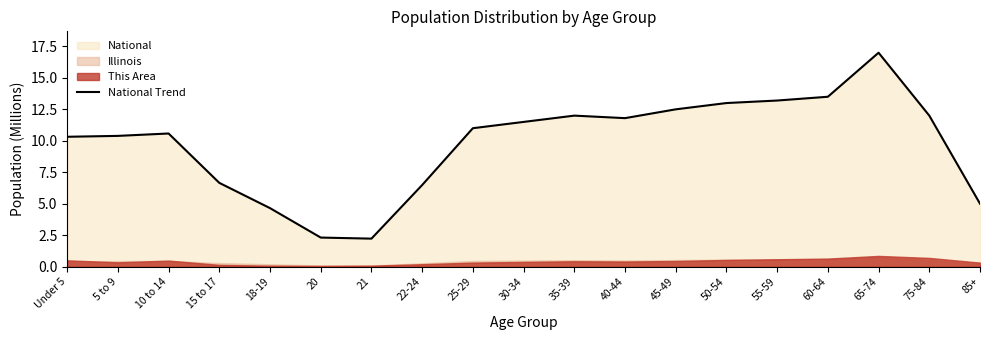

The chart shows a value of 17.0 at 65-74. True or false?

True